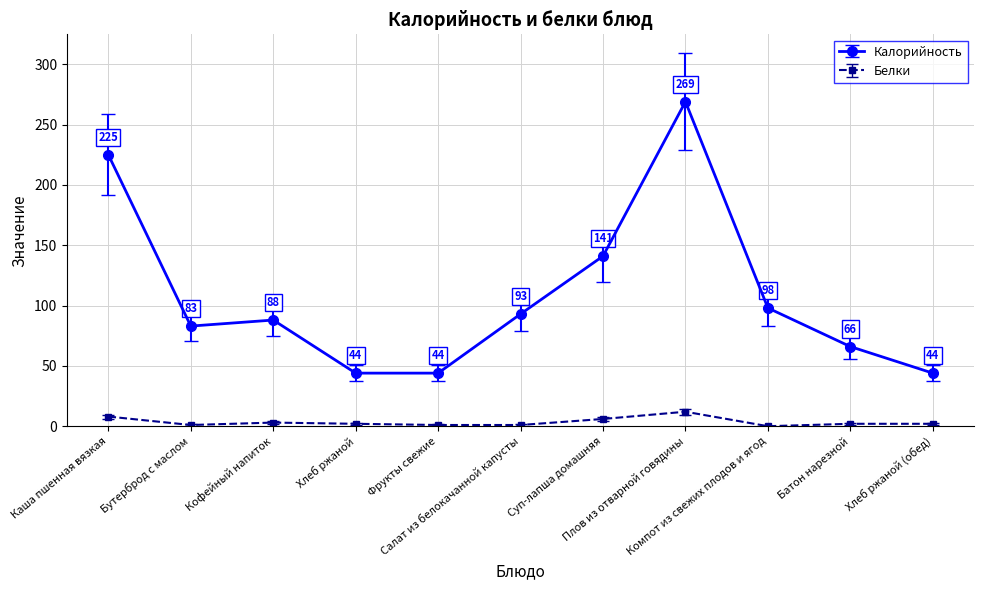

What are all the series names shown in the legend?

Калорийность, Белки